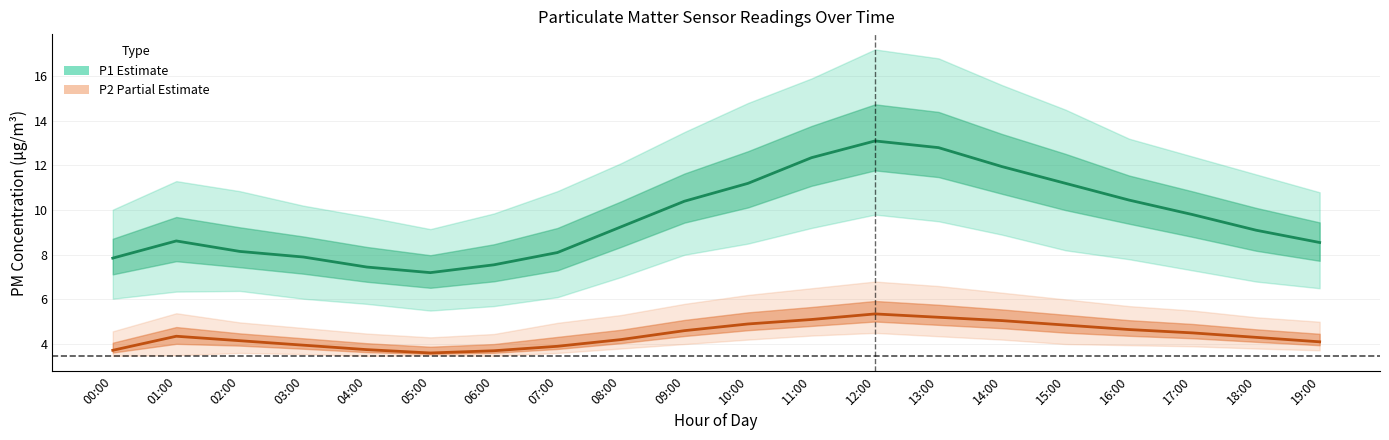

Which category has the highest value in the P2 (Partial Estimate) series?

12:00